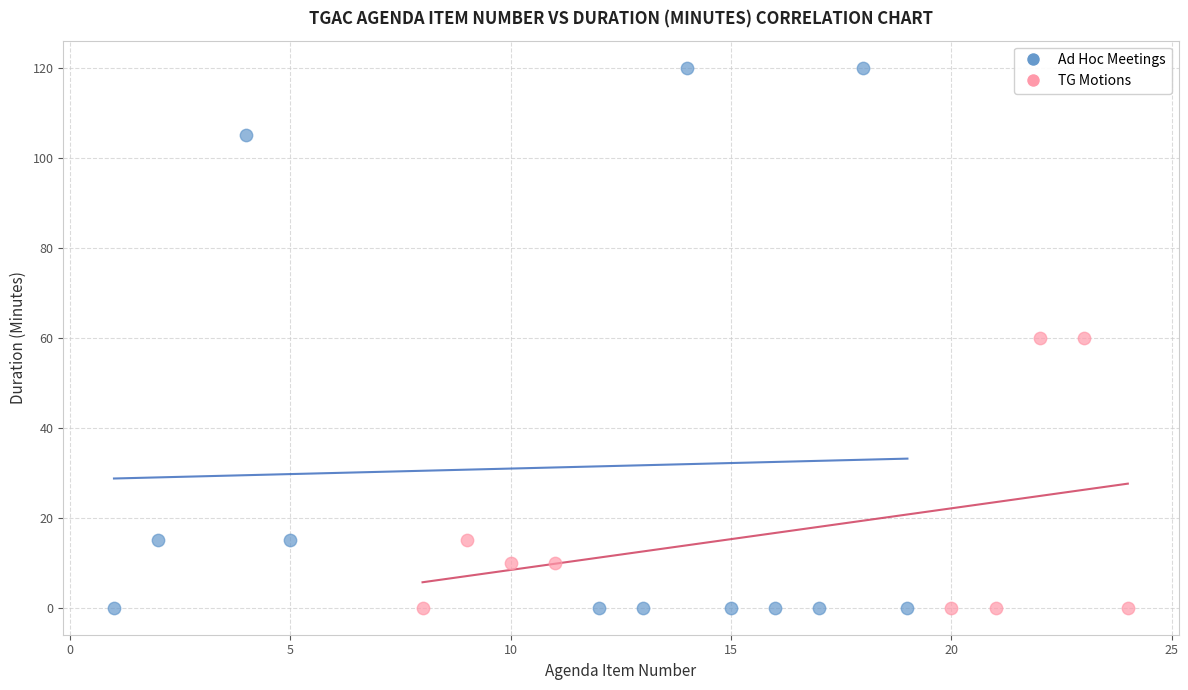

Which series reaches the maximum Y coordinate?

Ad Hoc Meetings